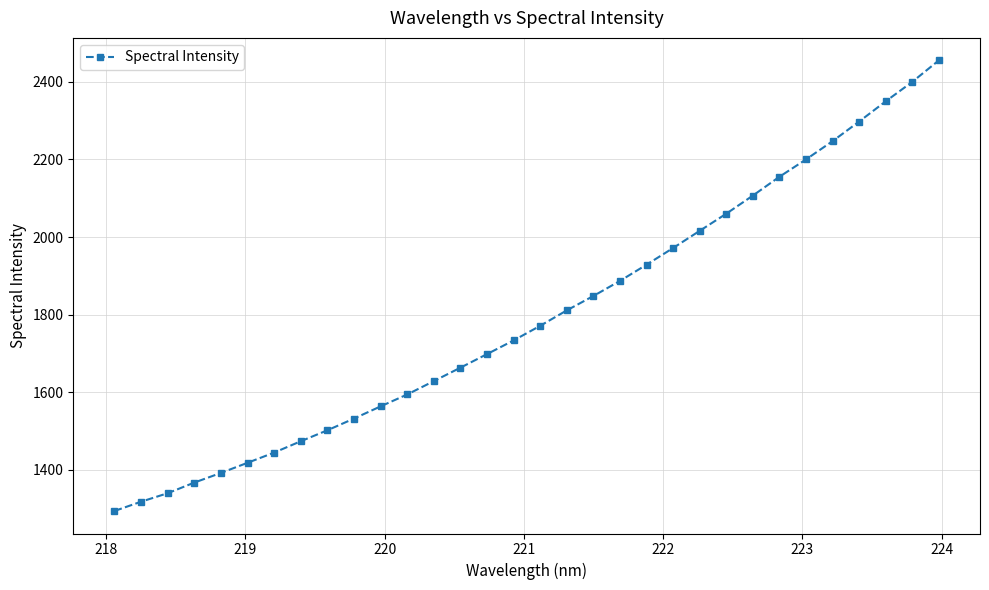

What is the smallest value displayed?

1294.2